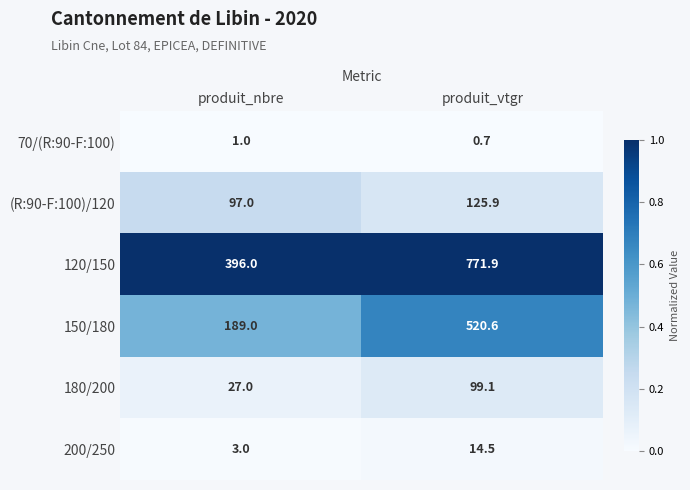

Reading left to right, extract all data points from this chart.

70/(R:90-F:100): 1.0	0.7
(R:90-F:100)/120: 97.0	125.9
120/150: 396.0	771.9
150/180: 189.0	520.6
180/200: 27.0	99.1
200/250: 3.0	14.5